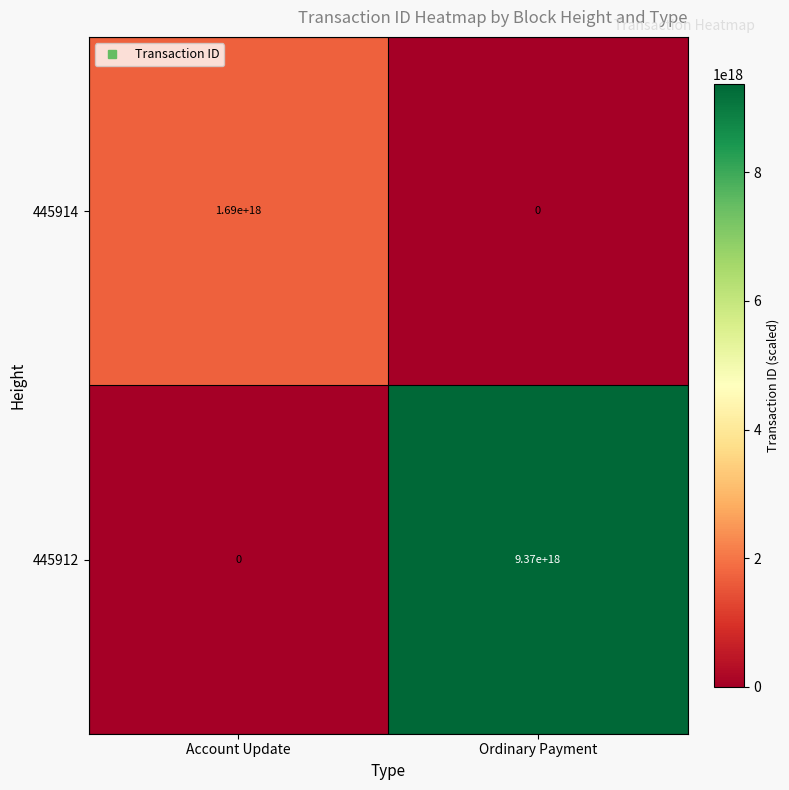

Which series has the largest total across all categories?

445912